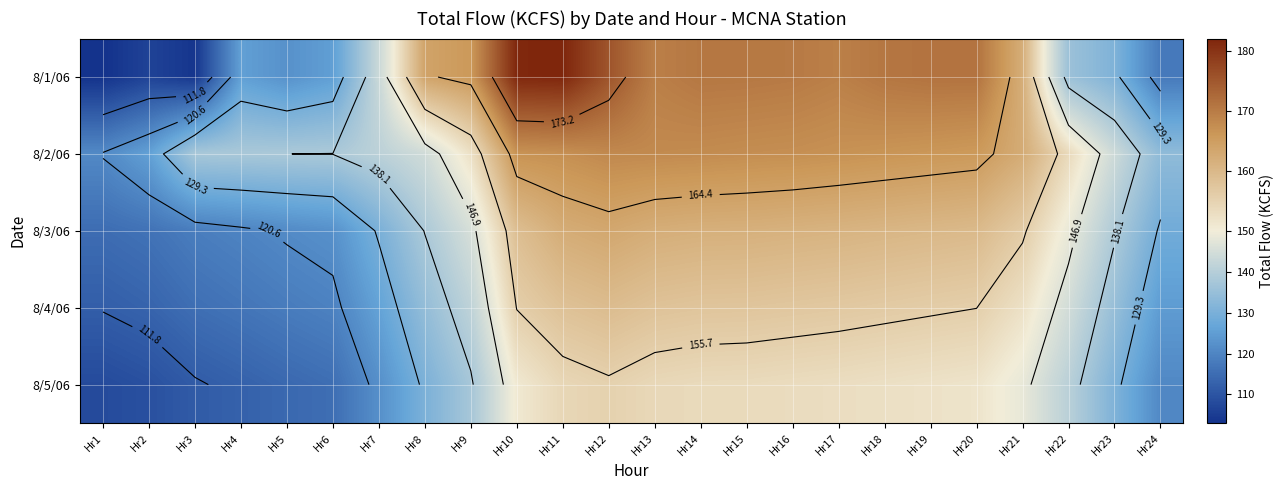

At which category is the sum across all series the highest?

Hr11